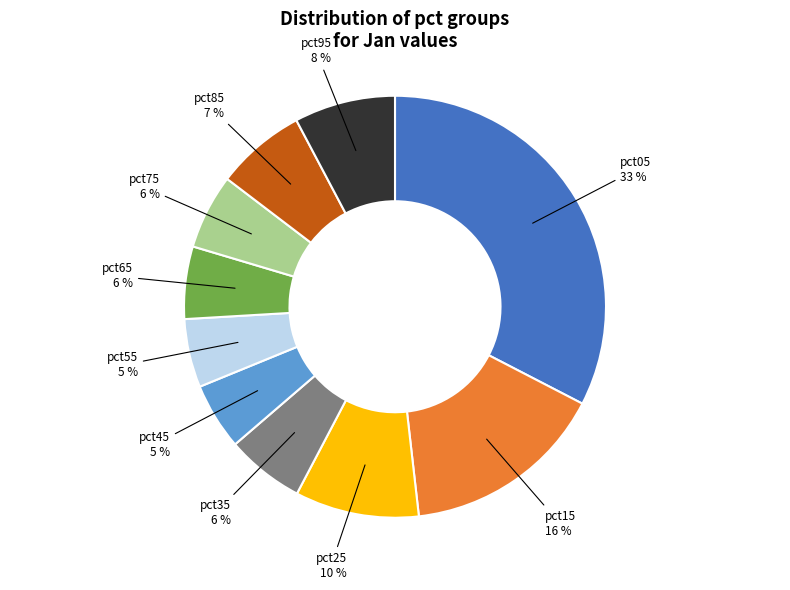

Do pct85 7 % and pct45 5 % together represent more than half of the pie?

No